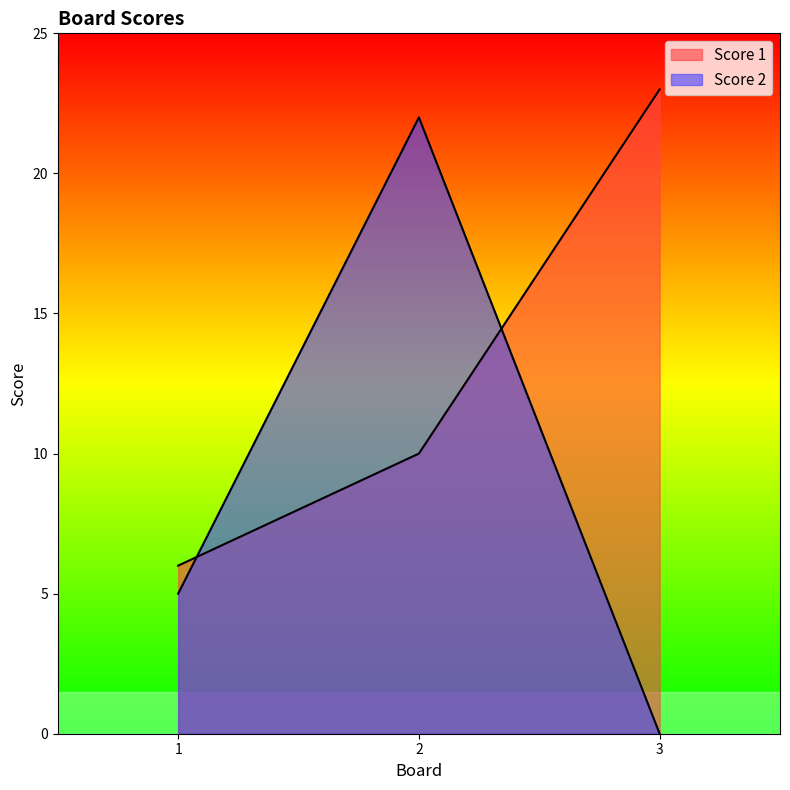

What is the spread (max minus min) of values at 2?

12